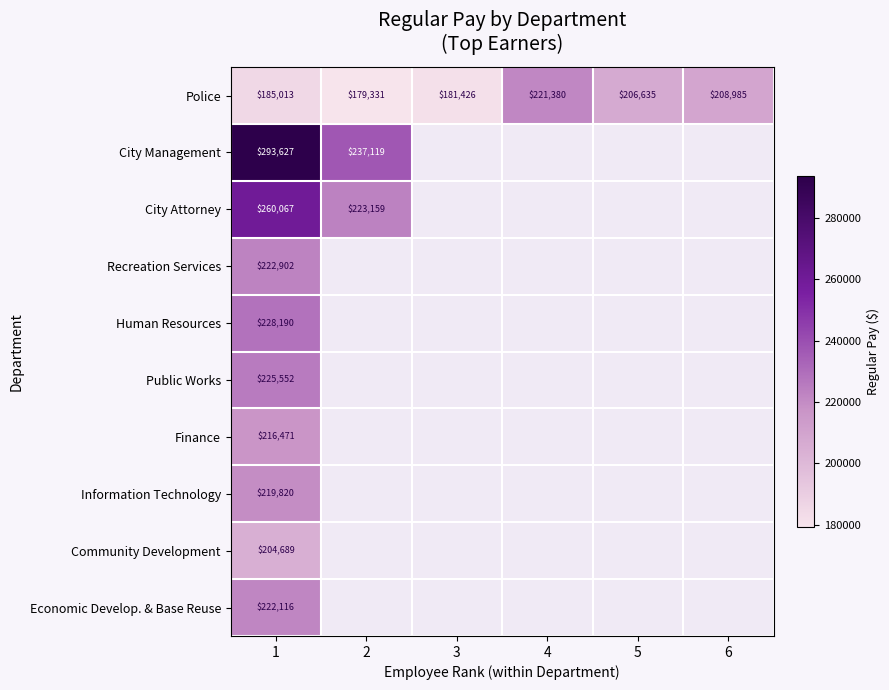

At which category does the chart reach its peak across all series?

1